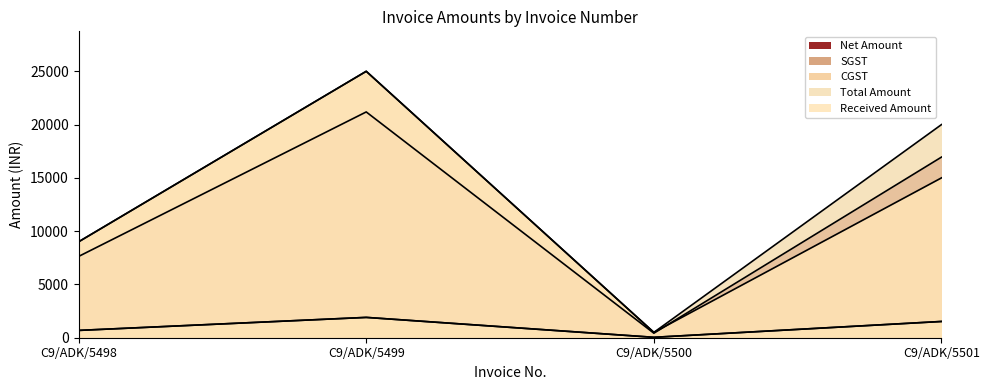

True or false: CGST has a value of 686.4 at C9/ADK/5498.

True